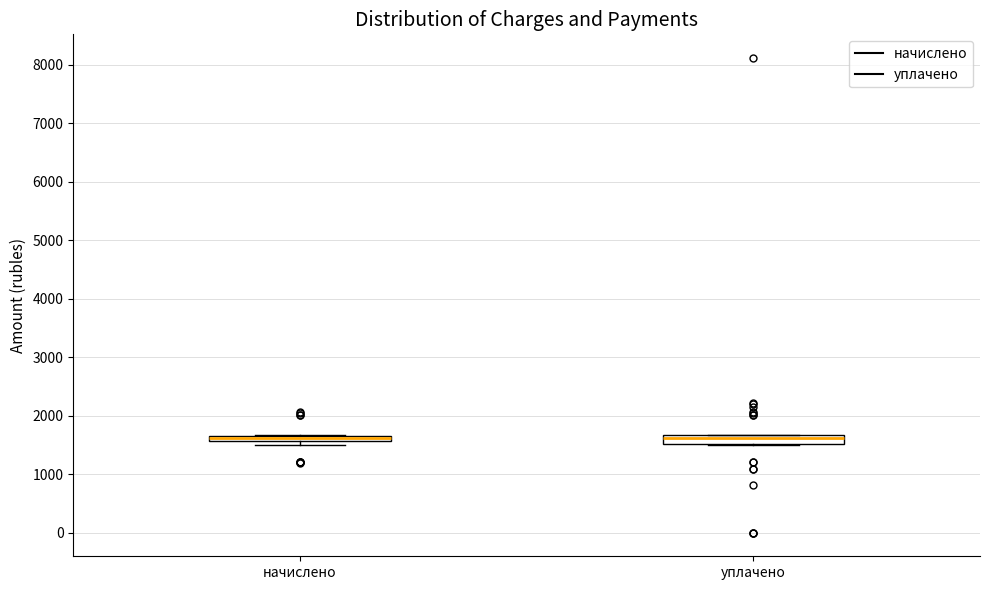

Where is the lower edge of the box for уплачено on the y-axis? The values are not printed on the chart, so give them approximately, as read against the axis.

1500